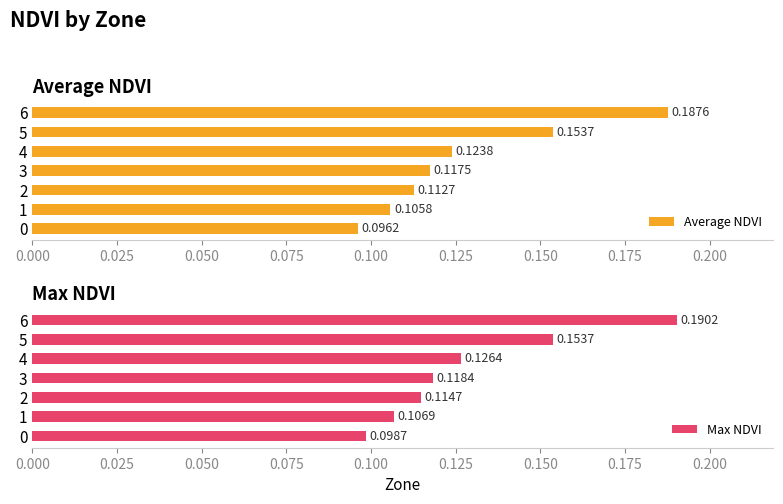

Are the bars grouped side by side (vs. stacked)?

Yes